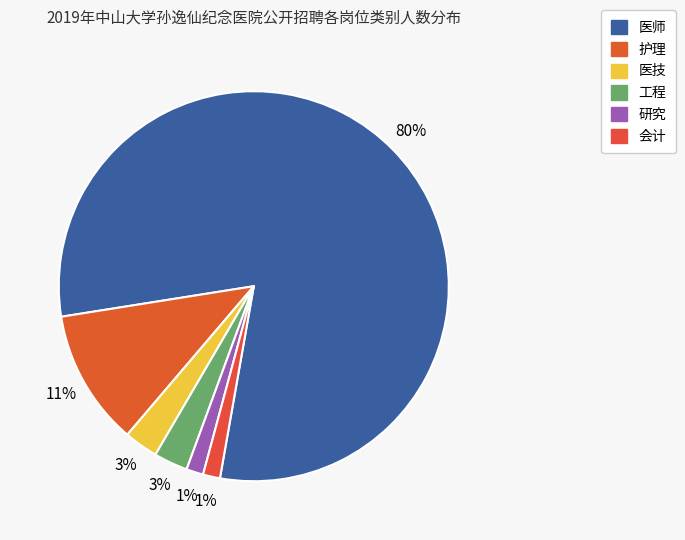

What is the largest slice in the pie chart?

医师